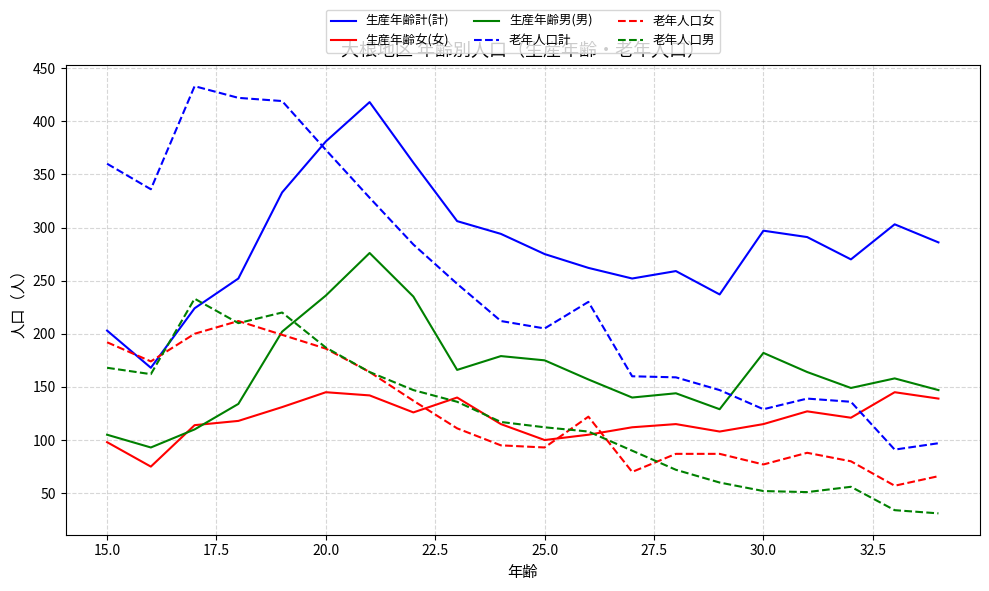

What is the greatest value displayed?

433